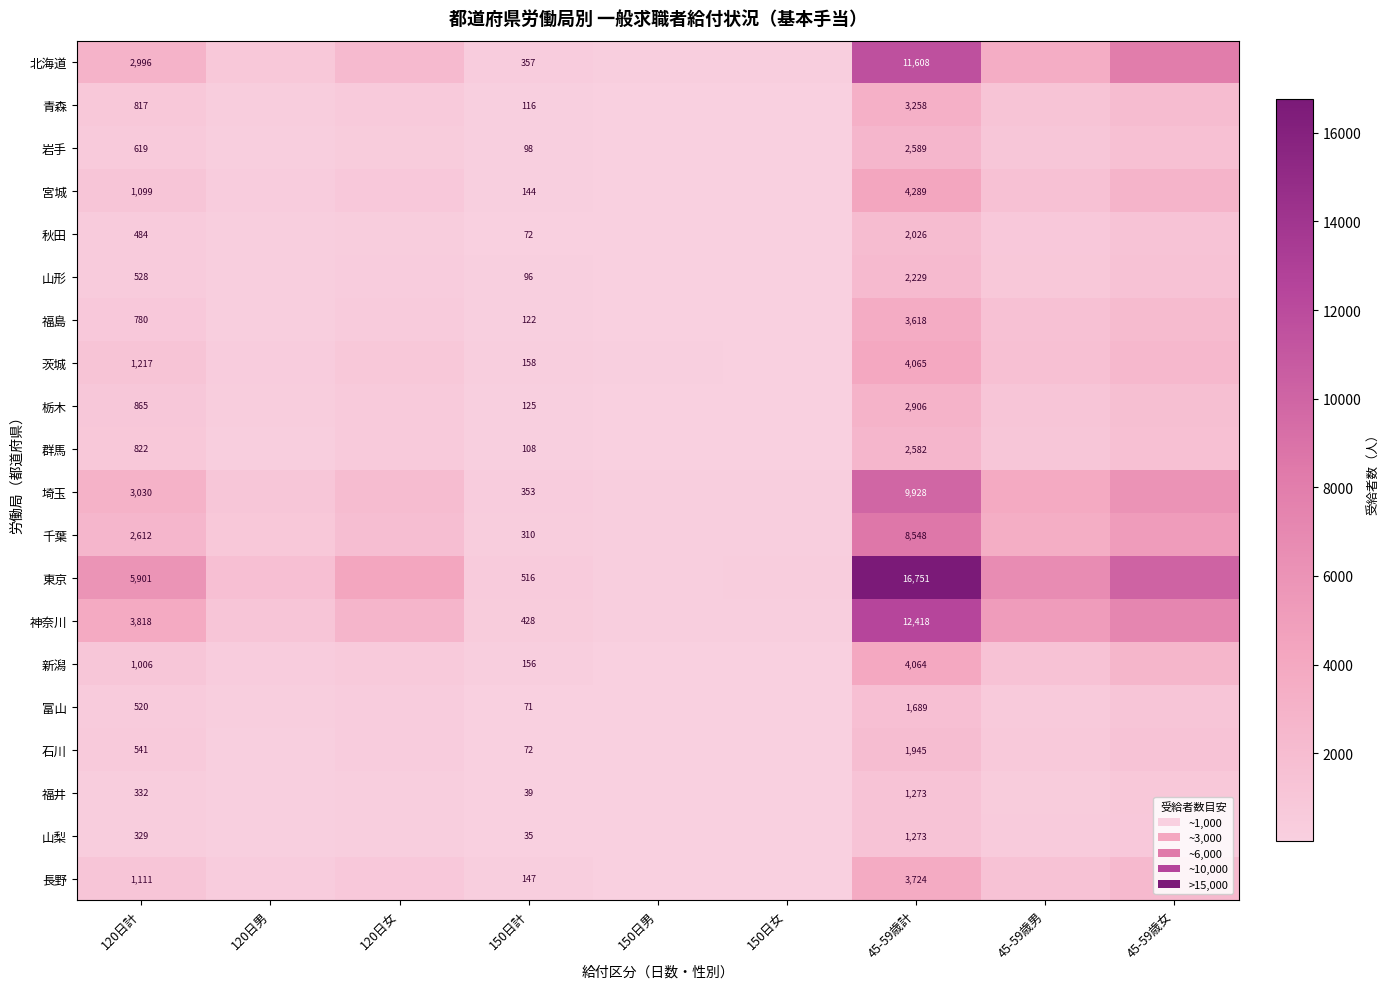

What is the difference between the highest and lowest values at 45-59歳計?

15478